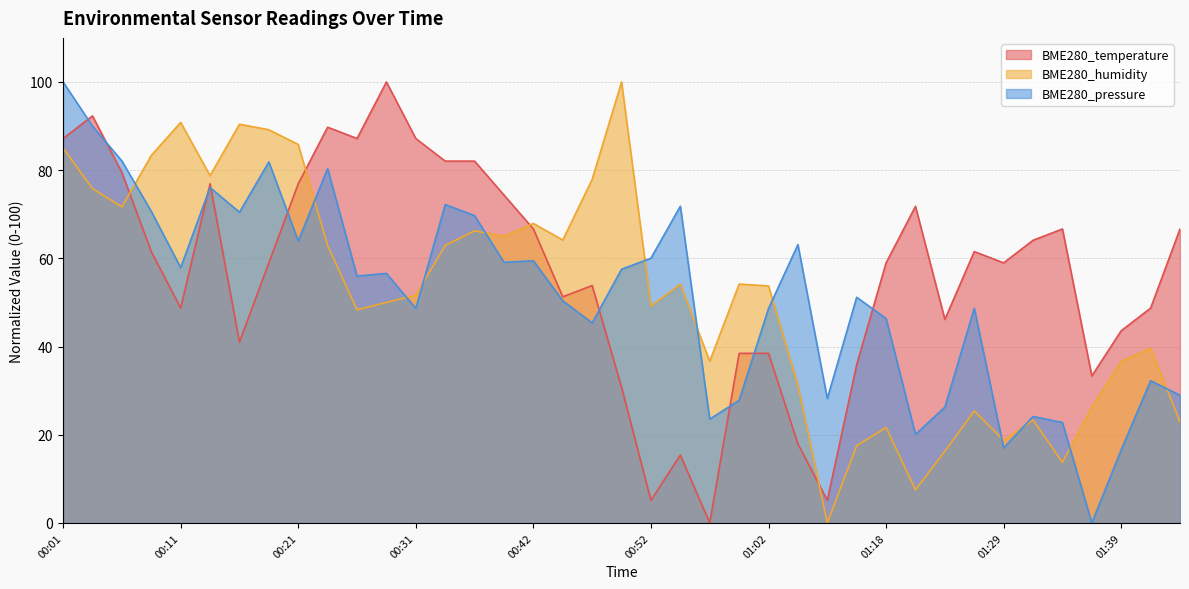

Reading left to right, transcribe all the data shown in this chart.

BME280_temperature: 00:01=87.2	00:03=92.3	00:06=79.5	00:08=61.5	00:11=48.7	00:13=76.9	00:16=41.0	00:18=59.0	00:21=76.9	00:23=89.7	00:26=87.2	00:29=100.0	00:31=87.2	00:34=82.1	00:36=82.1	00:39=74.4	00:42=66.7	00:44=51.3	00:47=53.8	00:49=30.8	00:52=5.1	00:55=15.4	00:57=0.0	01:00=38.5	01:02=38.5	01:11=17.9	01:13=5.1	01:16=35.9	01:18=59.0	01:21=71.8	01:24=46.2	01:26=61.5	01:29=59.0	01:31=64.1	01:34=66.7	01:36=33.3	01:39=43.6	01:42=48.7	01:44=66.7
BME280_humidity: 00:01=85.0	00:03=75.8	00:06=71.7	00:08=83.3	00:11=90.8	00:13=78.7	00:16=90.4	00:18=89.2	00:21=85.8	00:23=62.9	00:26=48.3	00:29=50.0	00:31=51.7	00:34=62.9	00:36=66.2	00:39=65.0	00:42=67.9	00:44=64.2	00:47=77.9	00:49=100.0	00:52=49.2	00:55=54.2	00:57=36.7	01:00=54.2	01:02=53.8	01:11=31.3	01:13=0.0	01:16=17.5	01:18=21.7	01:21=7.5	01:24=16.2	01:26=25.4	01:29=18.7	01:31=23.3	01:34=13.7	01:36=26.2	01:39=36.7	01:42=39.6	01:44=22.9
BME280_pressure: 00:01=100.0	00:03=90.0	00:06=82.1	00:08=70.7	00:11=57.9	00:13=76.1	00:16=70.5	00:18=81.9	00:21=63.9	00:23=80.3	00:26=56.0	00:29=56.6	00:31=48.7	00:34=72.2	00:36=69.7	00:39=59.1	00:42=59.5	00:44=50.4	00:47=45.4	00:49=57.5	00:52=60.0	00:55=71.8	00:57=23.5	01:00=27.8	01:02=48.6	01:11=63.1	01:13=28.2	01:16=51.2	01:18=46.4	01:21=20.1	01:24=26.3	01:26=48.7	01:29=17.0	01:31=24.1	01:34=22.8	01:36=0.0	01:39=16.6	01:42=32.2	01:44=29.0